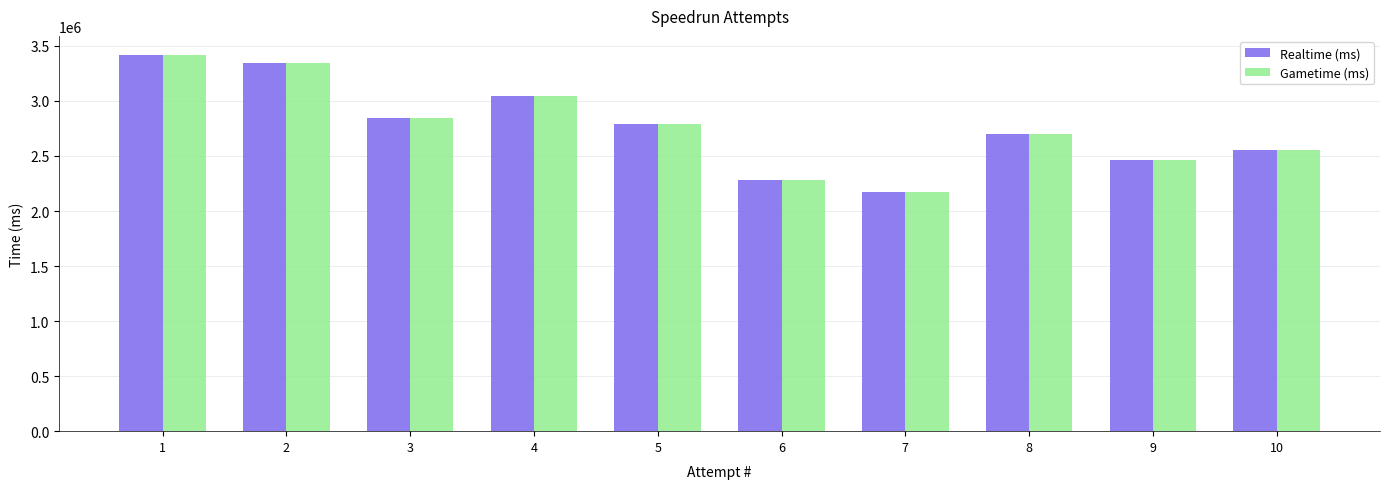

Are the bars horizontal?

No